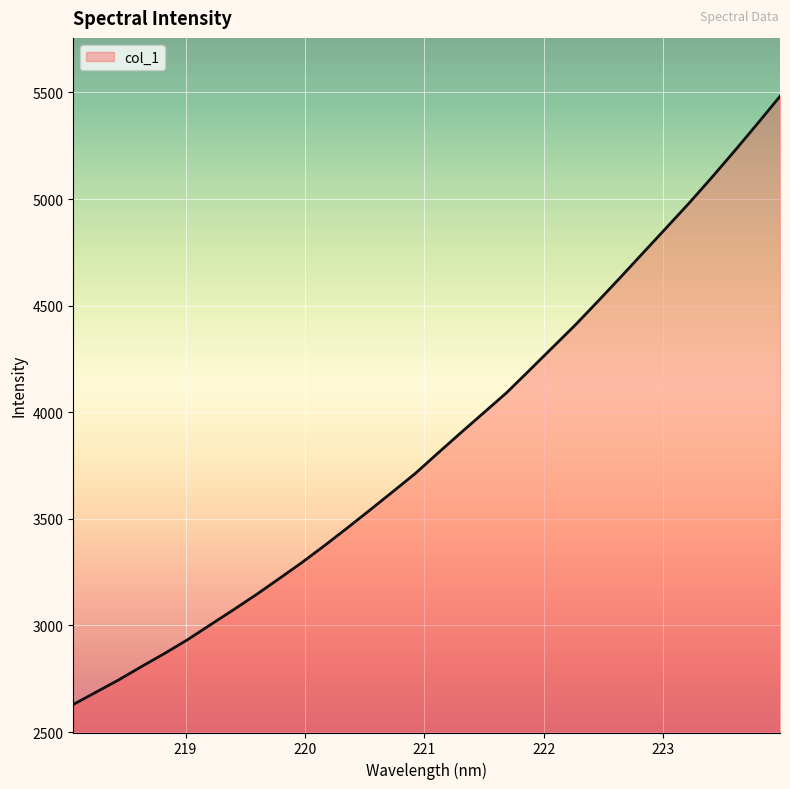

What is the smallest value displayed?

2629.7